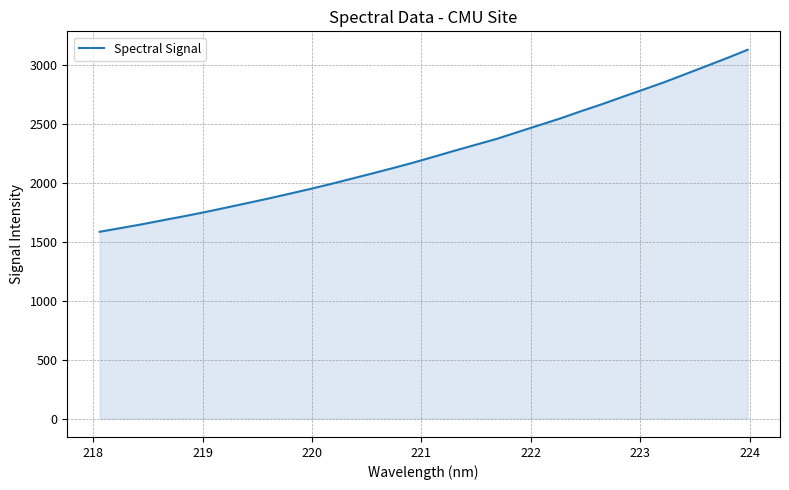

What is the maximum value shown in the chart?

3130.5